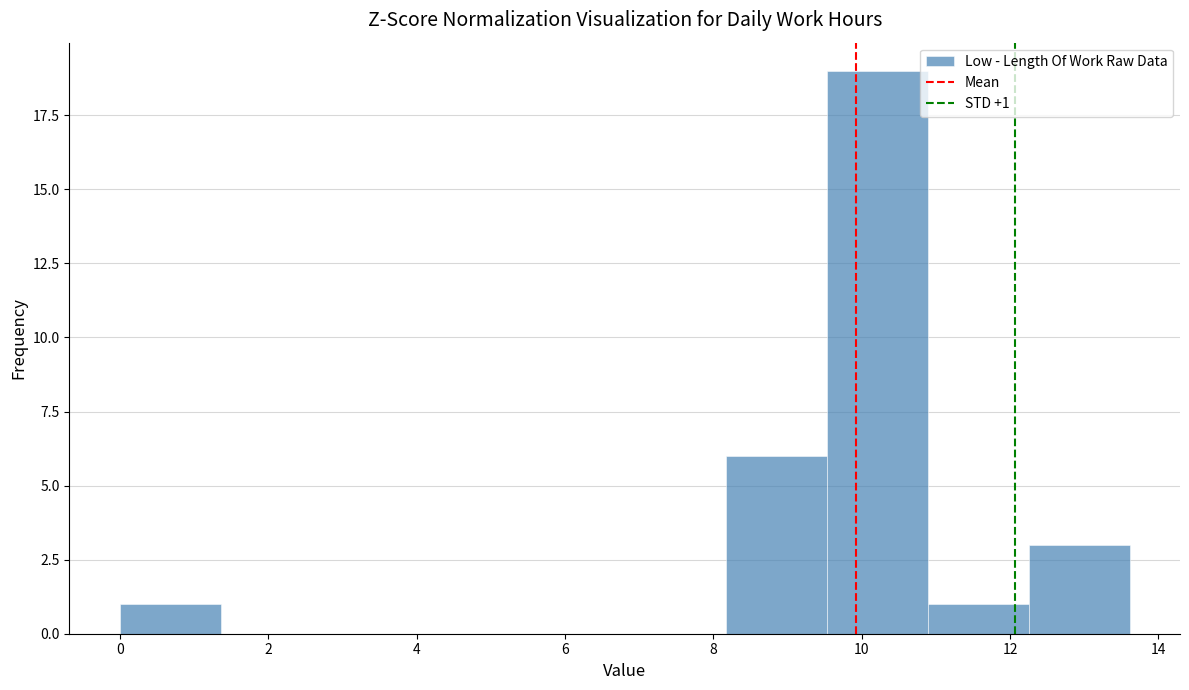

Over which range of the x-axis is the bar tallest?

9.6 to 10.8